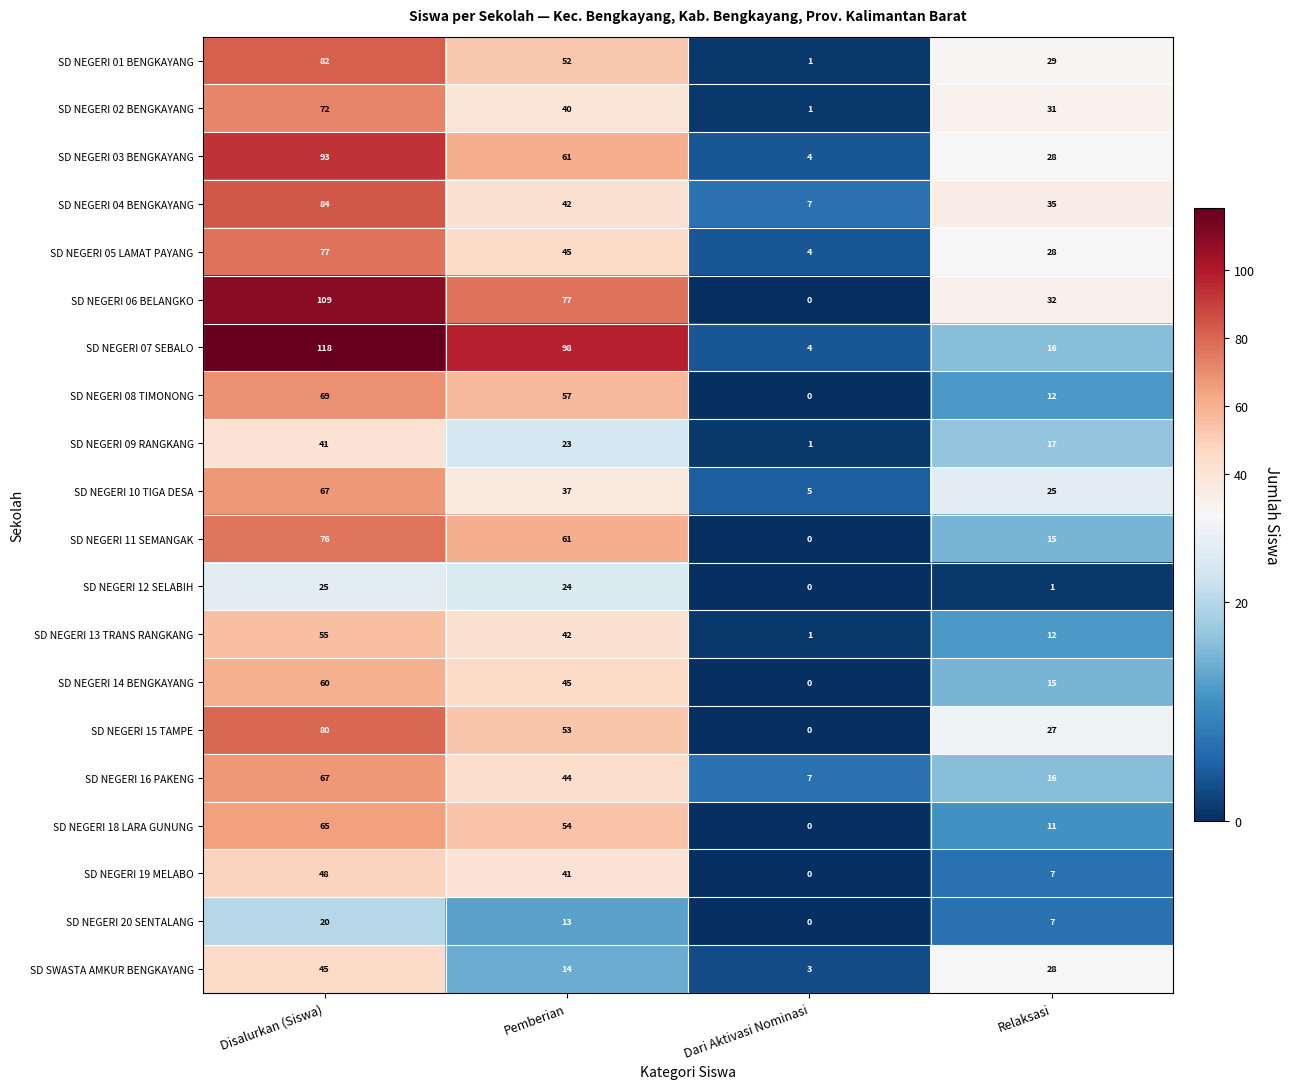

What is the sum of all SD NEGERI 14 BENGKAYANG values?

120